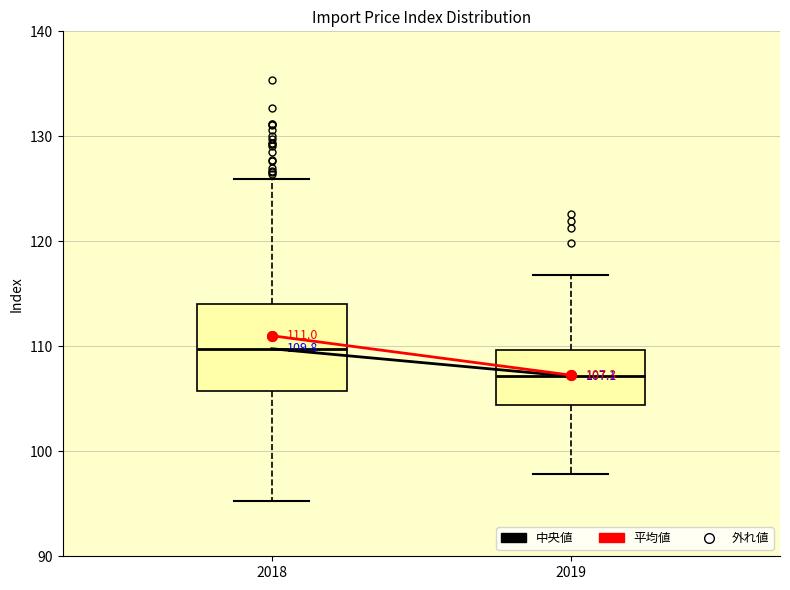

Which box is the tallest, from its lower edge to its upper edge?

2018